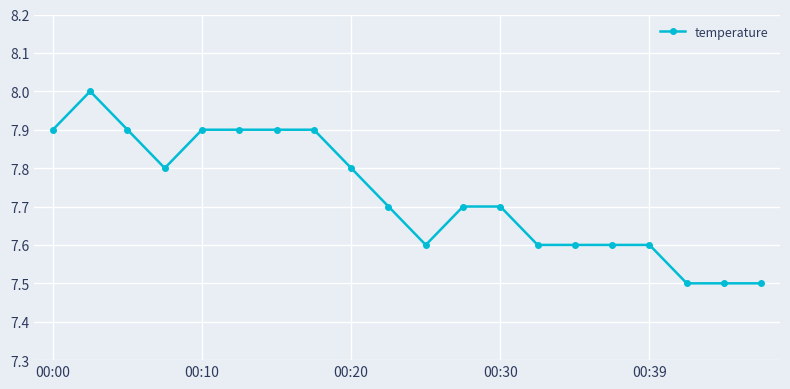

What is the smallest value displayed?

7.5